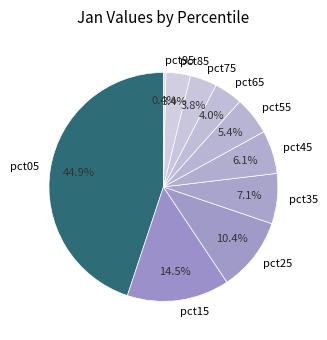

What is the largest slice in the pie chart?

pct05